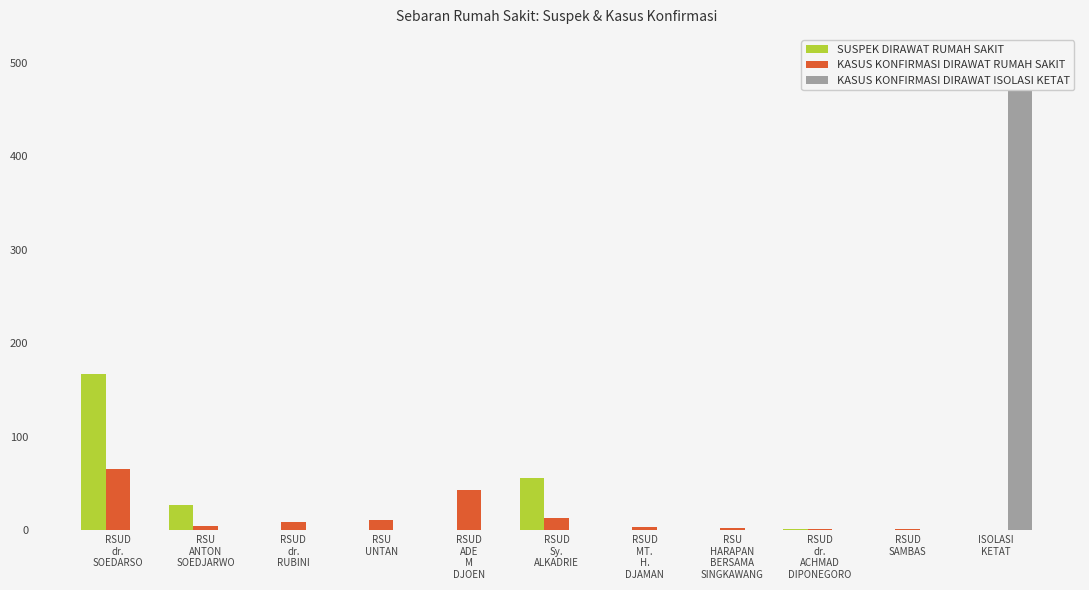

What is the spread (max minus min) of values at RSUD
SAMBAS?

1